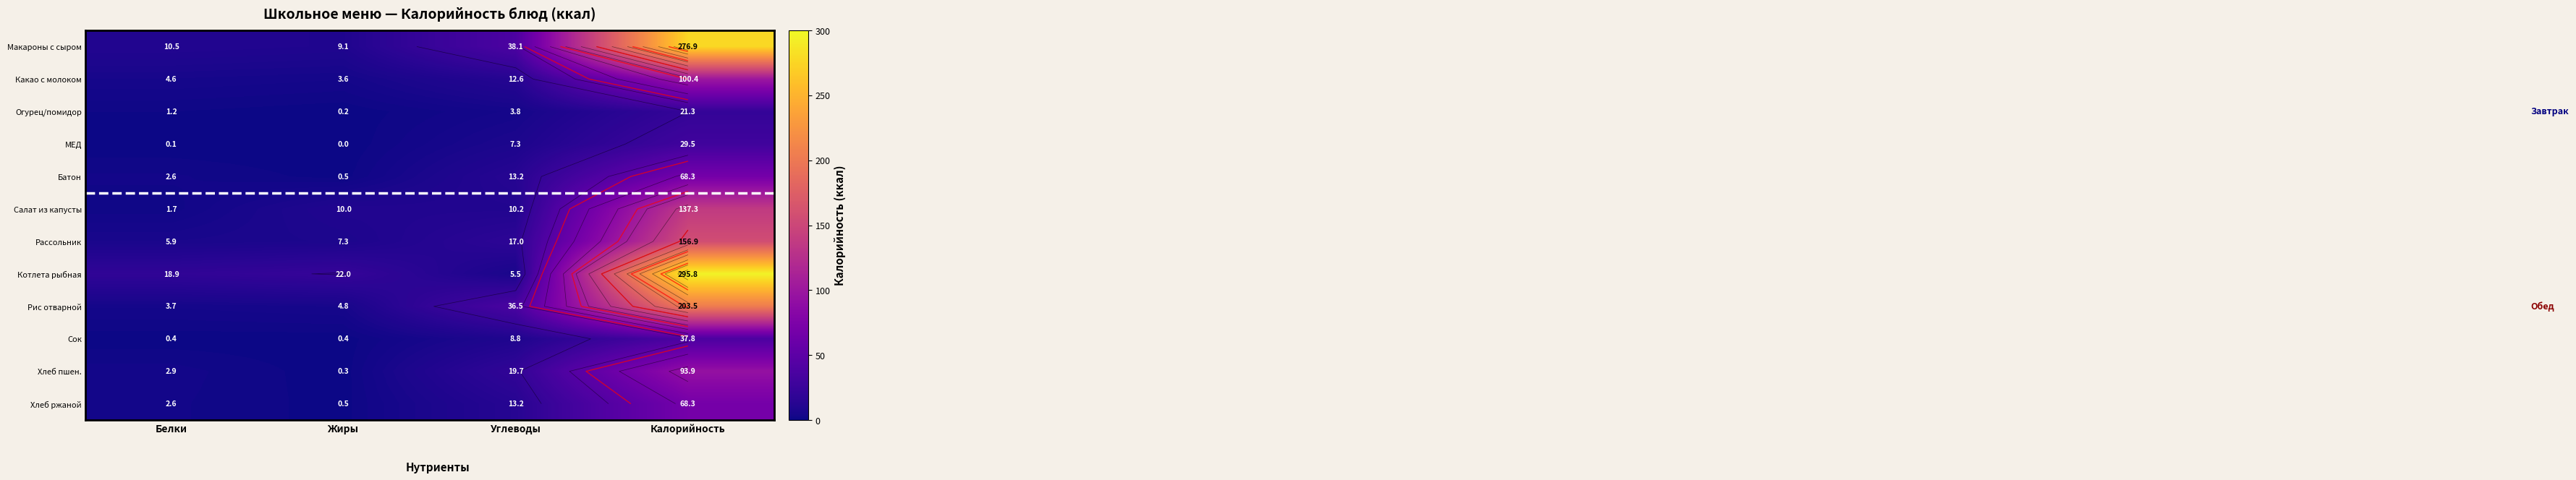

Rank the series by their maximum value, from highest to lowest.

Котлета рыбная, Макароны с сыром, Рис отварной, Рассольник, Салат из капусты, Какао с молоком, Хлеб пшен., Батон, Хлеб ржаной, Сок, МЕД, Огурец/помидор